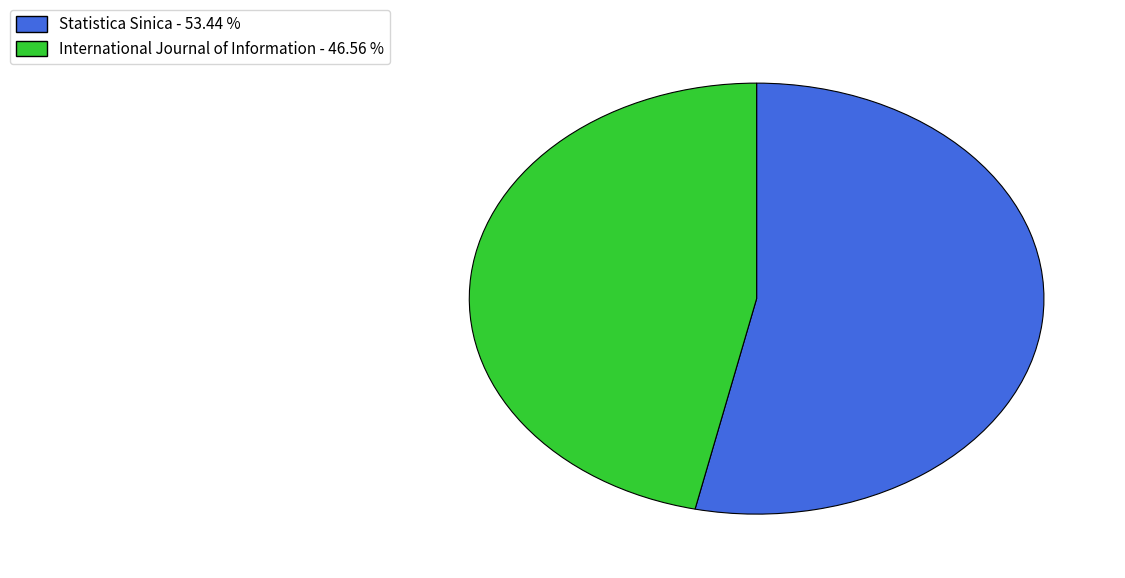

Which category has the biggest portion of the pie?

Statistica Sinica